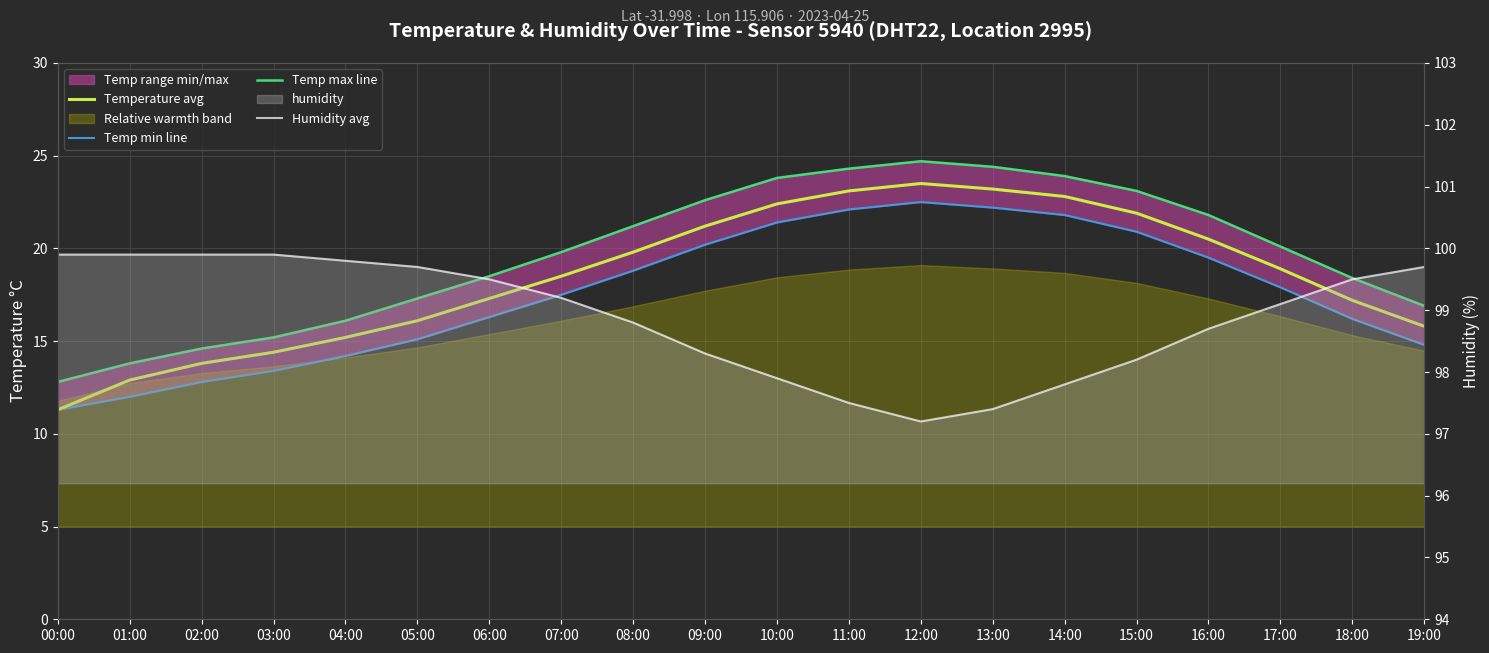

List the labels in order of Temperature avg value, largest first.

12:00, 13:00, 11:00, 14:00, 10:00, 15:00, 09:00, 16:00, 08:00, 17:00, 07:00, 06:00, 18:00, 05:00, 19:00, 04:00, 03:00, 02:00, 01:00, 00:00